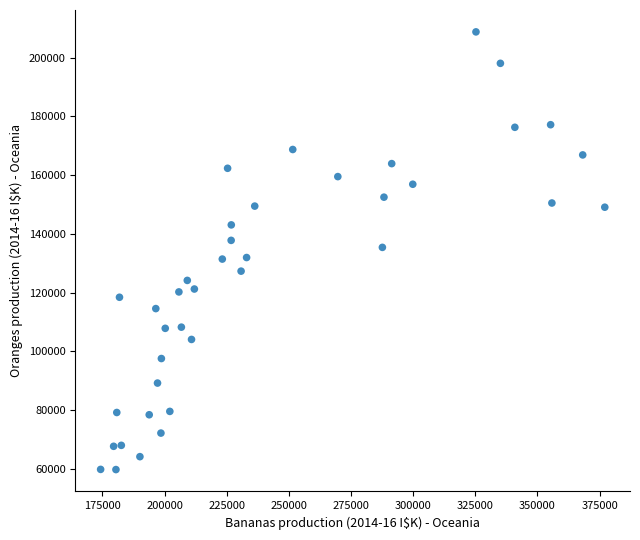

What is the range of Y values (max minus min)?

149020